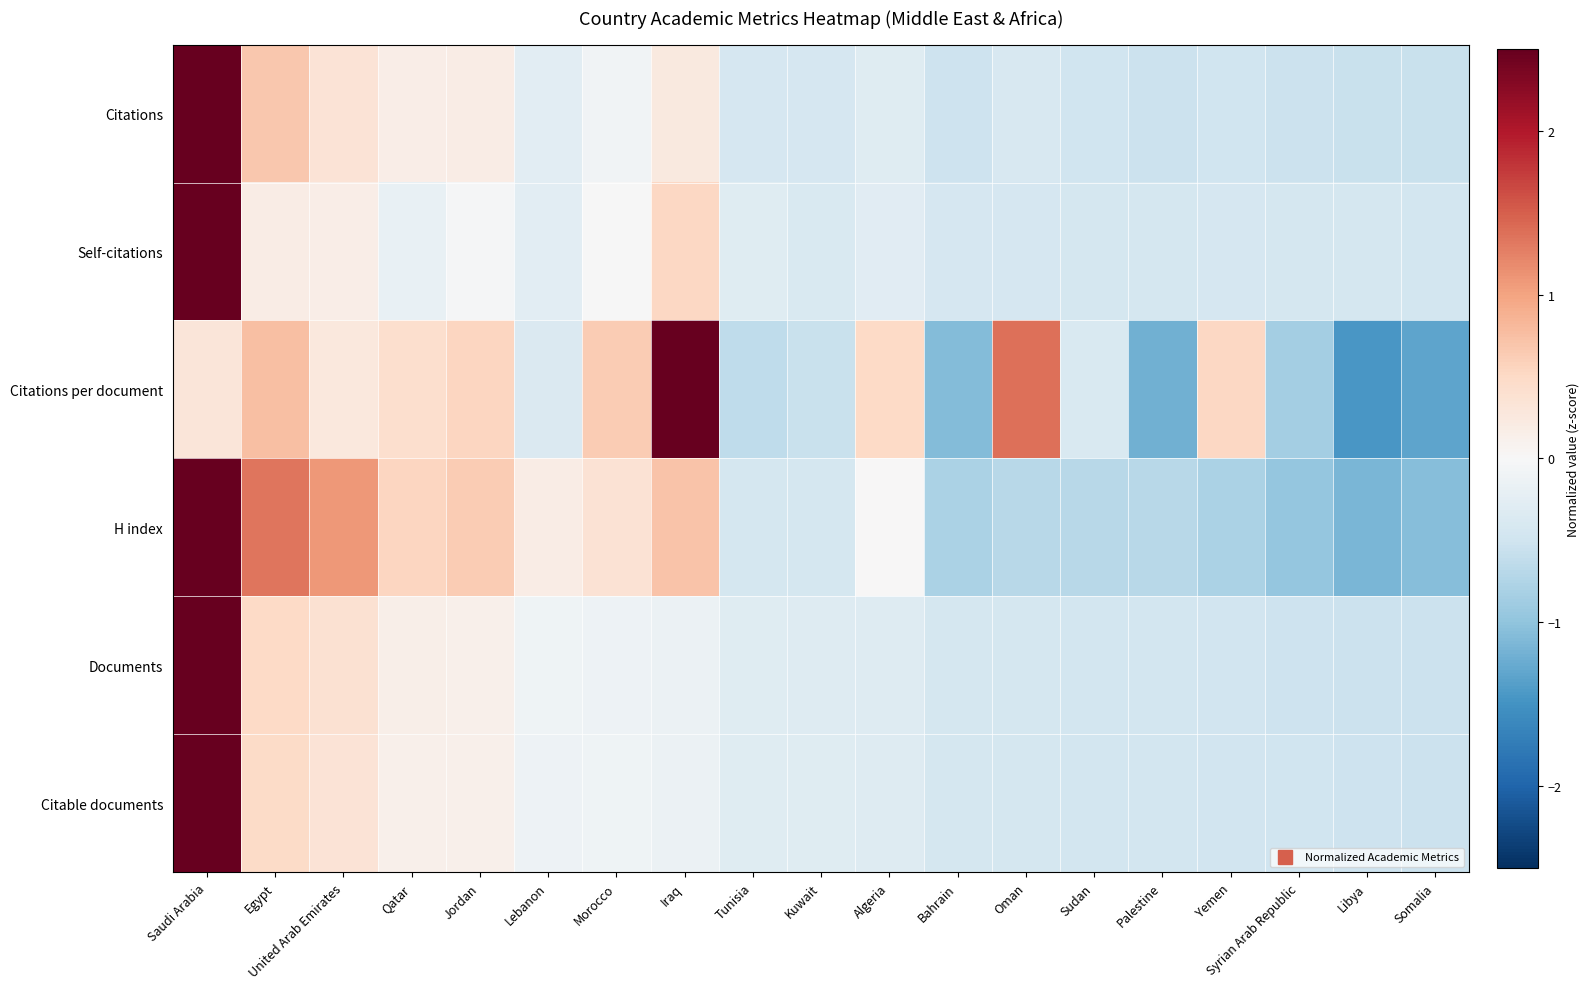

At how many categories does at least one series exceed 3?

1